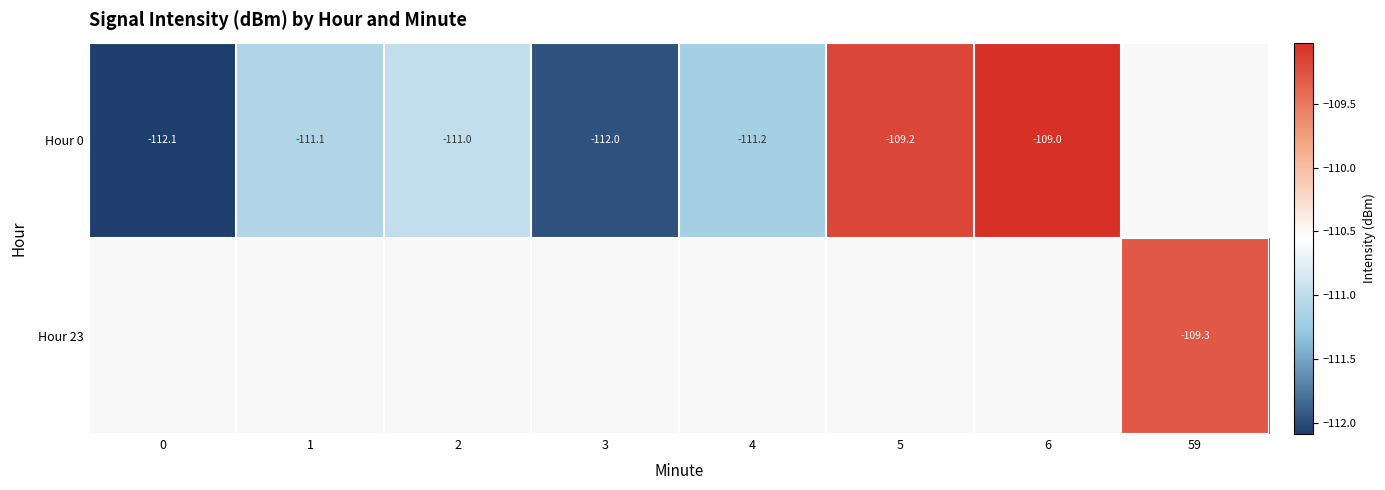

Which series has the largest range (max minus min)?

Hour 0